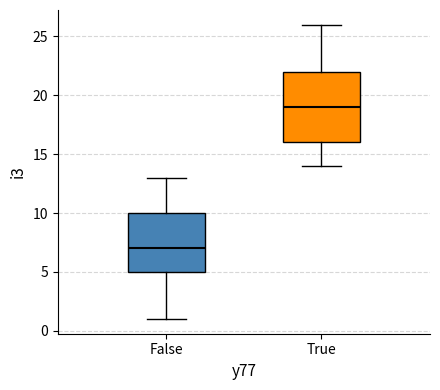

Which box's median line is the lowest?

False